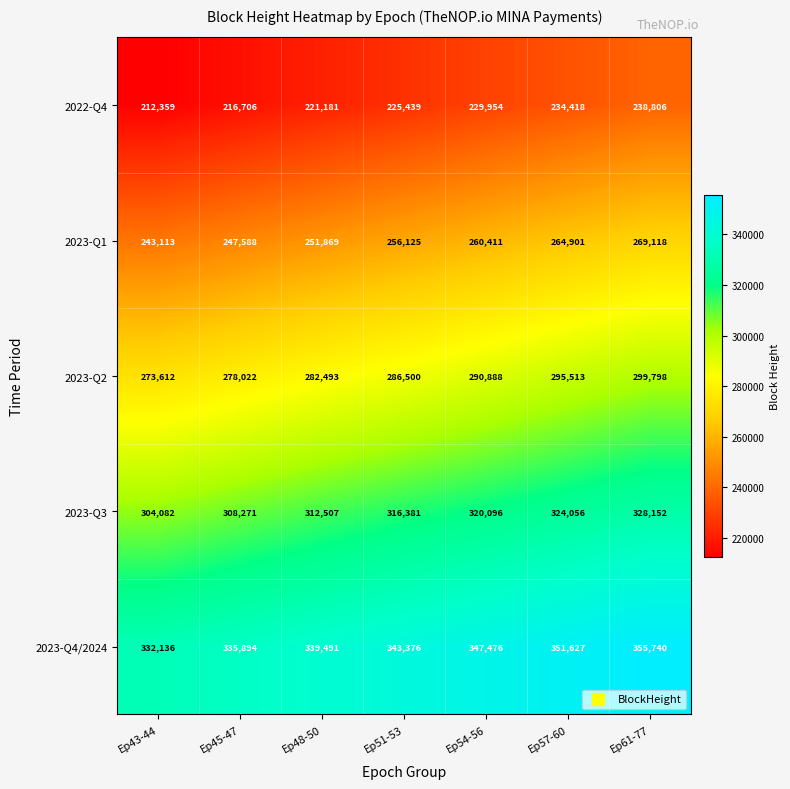

Which series changed the most between Ep51-53 and Ep54-56?

2022-Q4